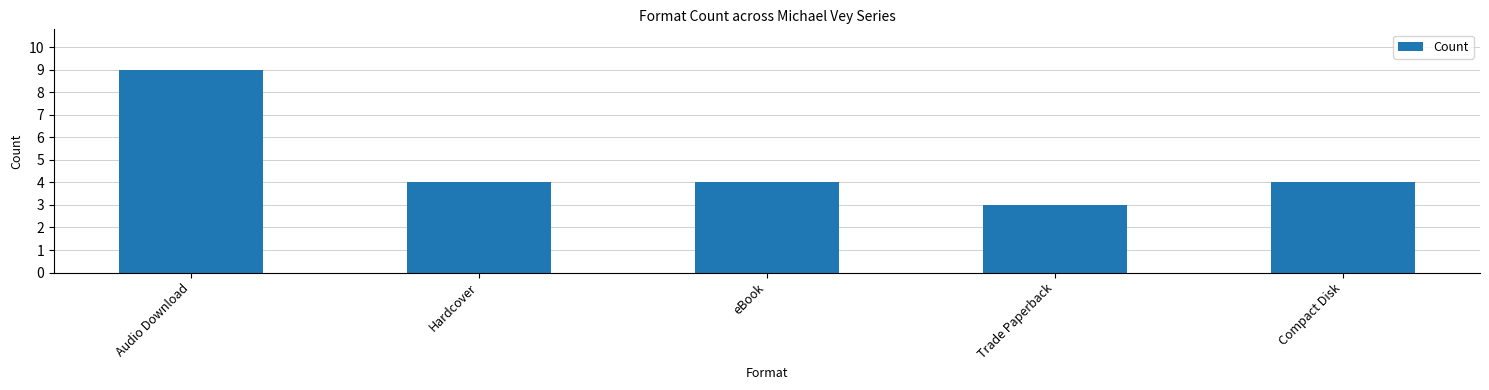

What is the label of the 5th bar from the right?

Audio Download